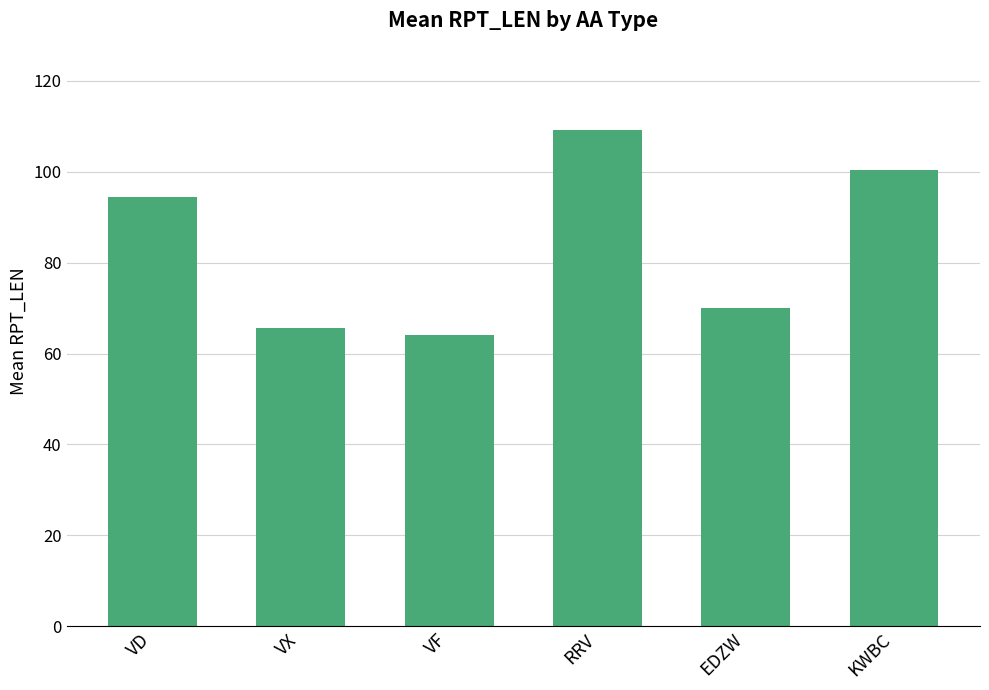

What position from the right is VF?

4